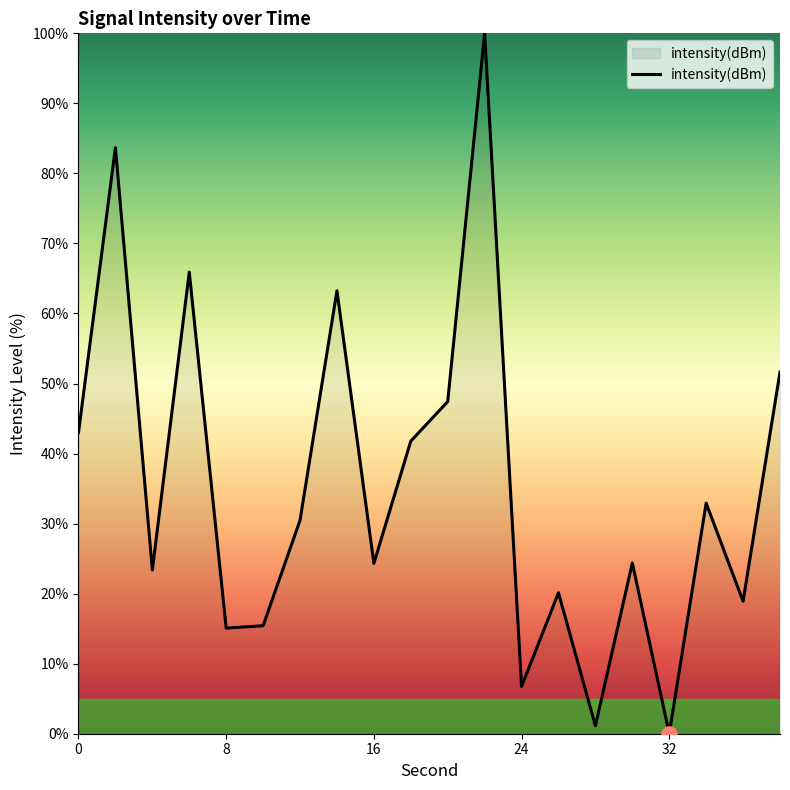

What is the greatest value displayed?

100.0